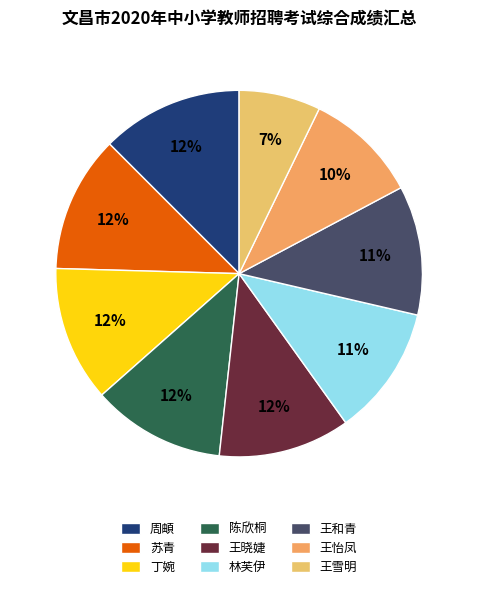

Which slice is the smallest?

王雪明